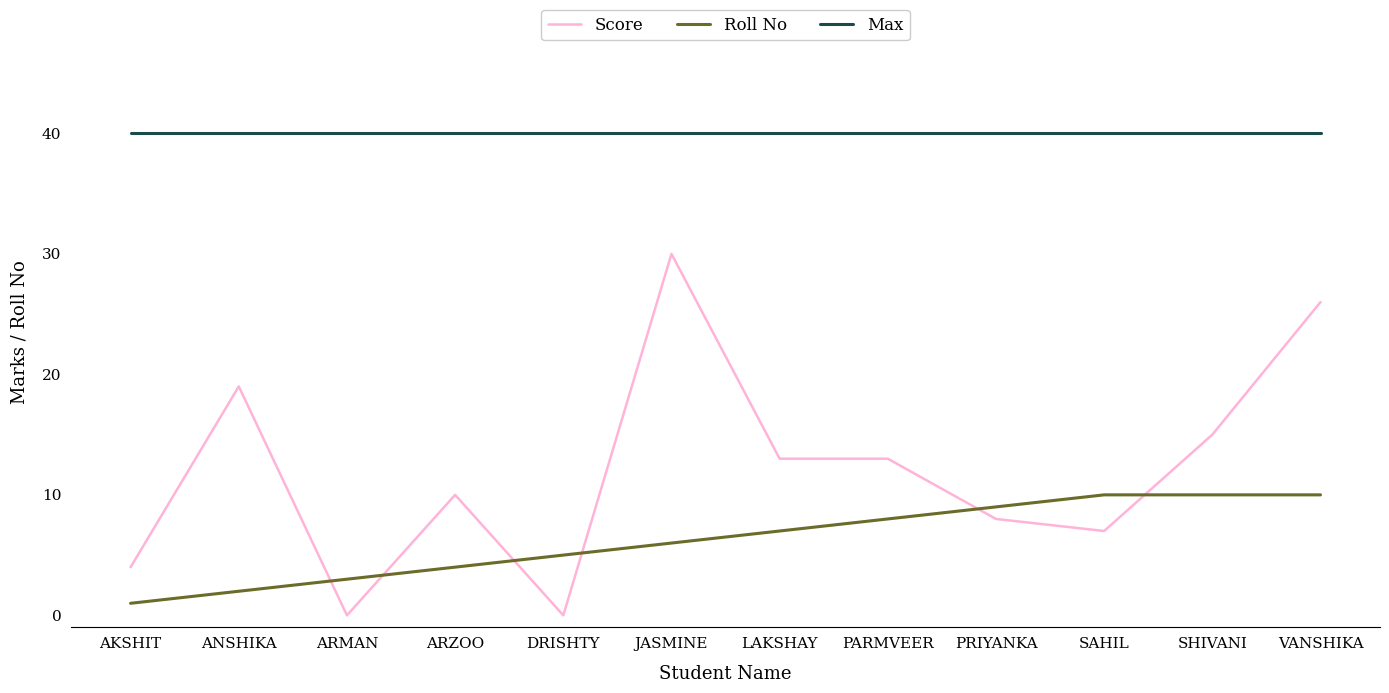

Between ANSHIKA and LAKSHAY, which series saw the biggest shift?

Score